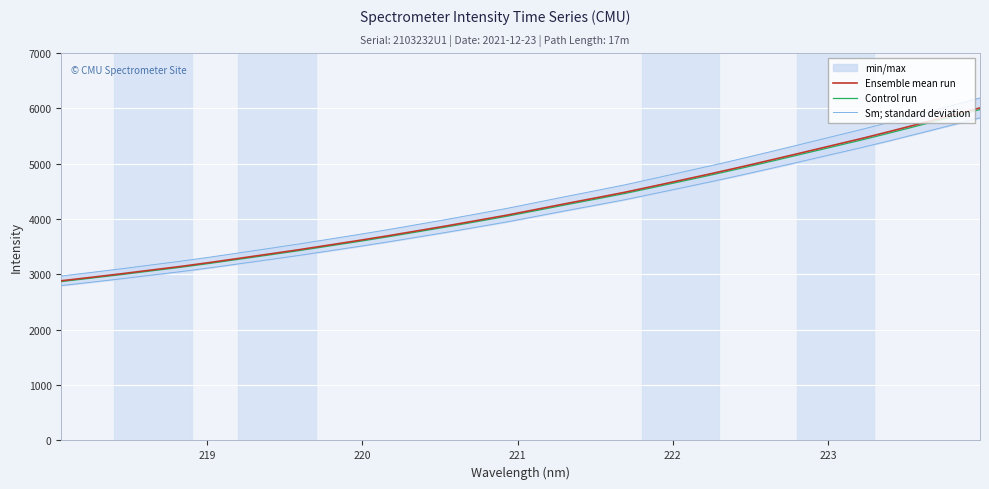

What is the highest value of the Control run series?

5978.2